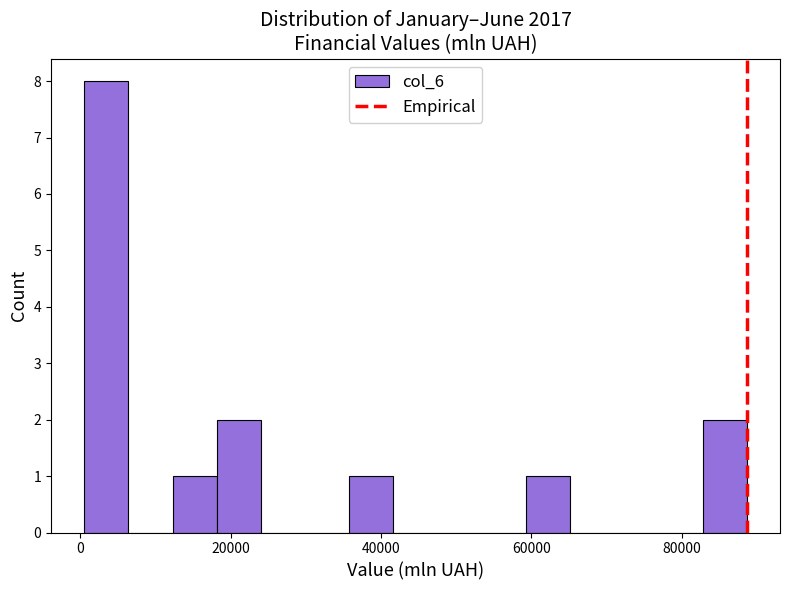

Around what value on the x-axis is the tallest bar? Give the approximate position of its centre, as read against the axis.

4000